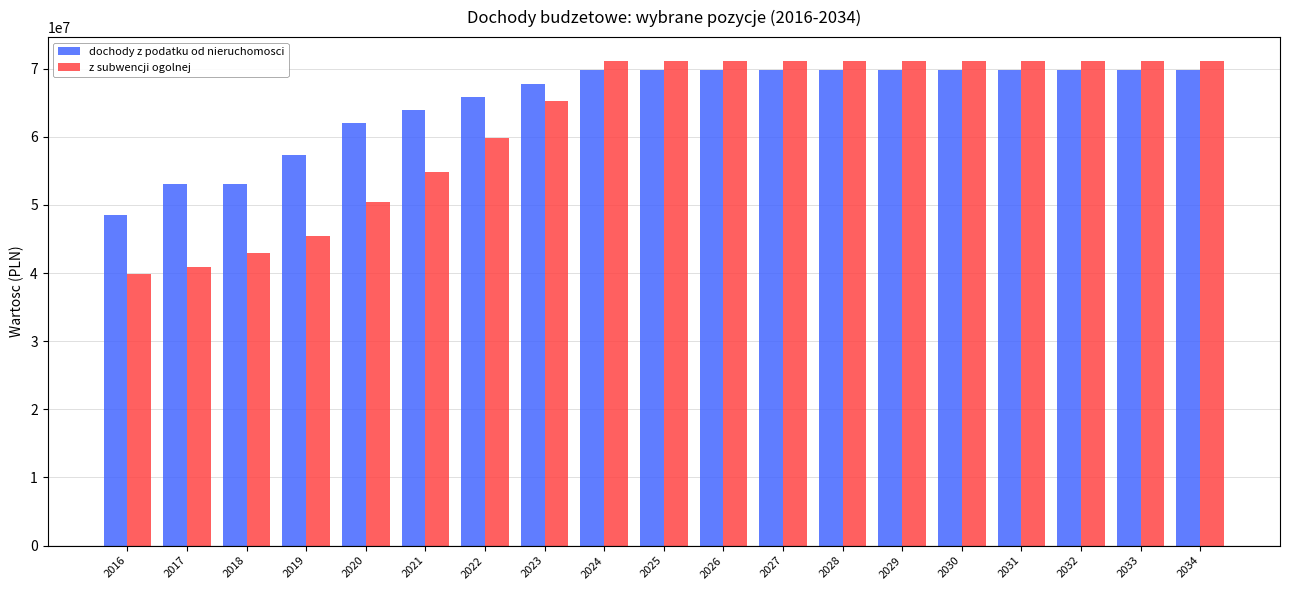

What is the total value across all series at 2020?

112381939.4